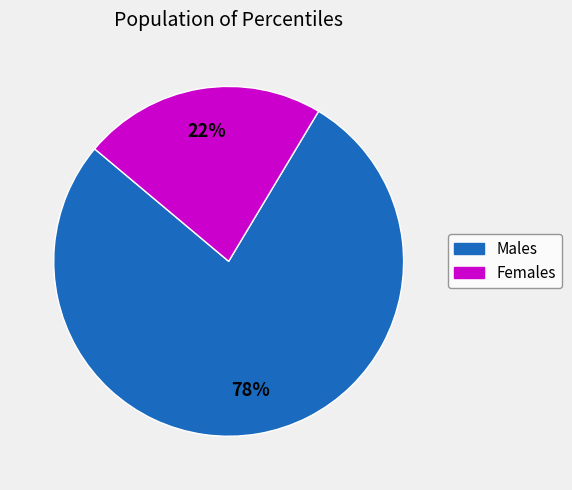

Count the number of slices in the pie.

2